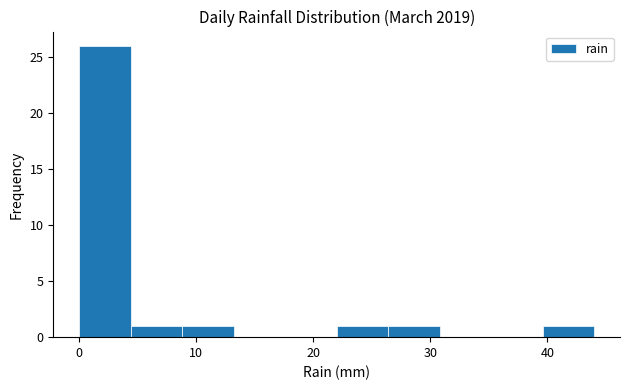

Reading left to right, transcribe this chart: for each bar, give the range it covers on the x-axis and its height. Neither the bar edges nor the heights are printed on the chart, so give them approximately, as read against the axes.

0.0 to 4.4: 26
4.4 to 8.8: 1
8.8 to 13.2: 1
13.2 to 17.6: 0
17.6 to 22.0: 0
22.0 to 26.4: 1
26.4 to 30.8: 1
30.8 to 35.2: 0
35.2 to 39.6: 0
39.6 to 44.0: 1